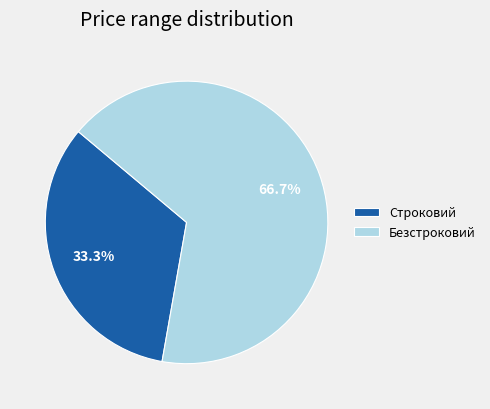

How many slices are in this pie chart?

2